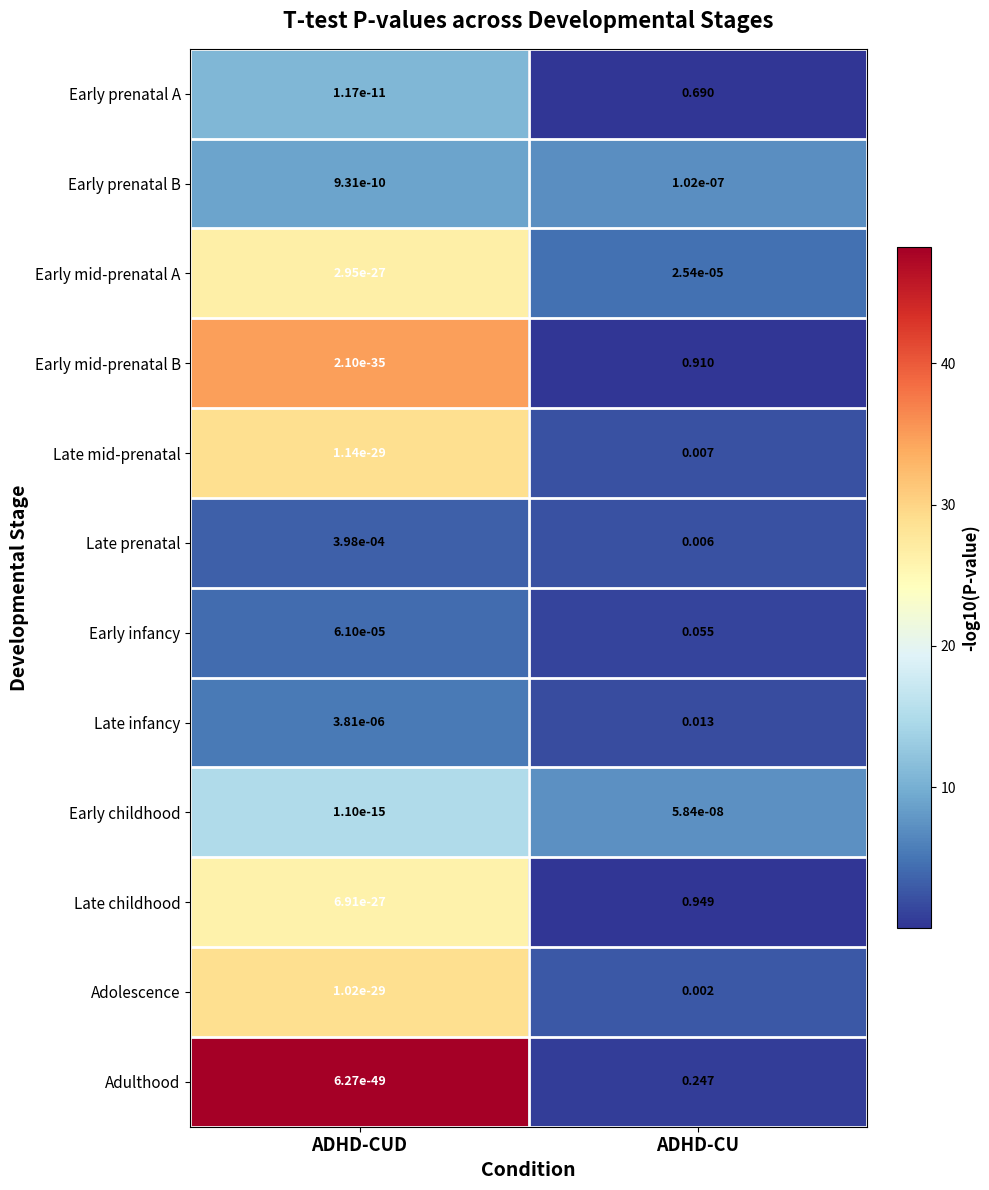

At which label is Adolescence closest to 0?

ADHD-CUD